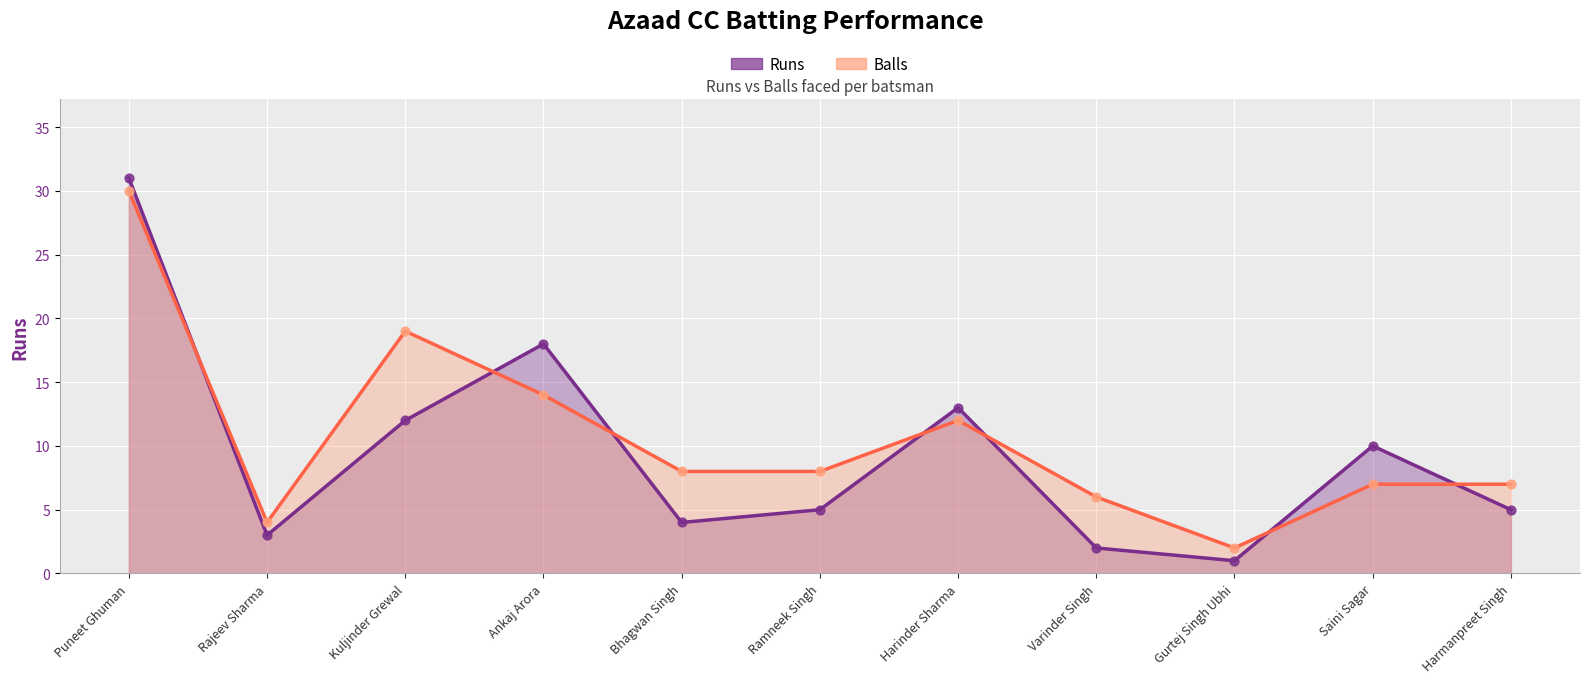

At how many categories does at least one series exceed 25?

1